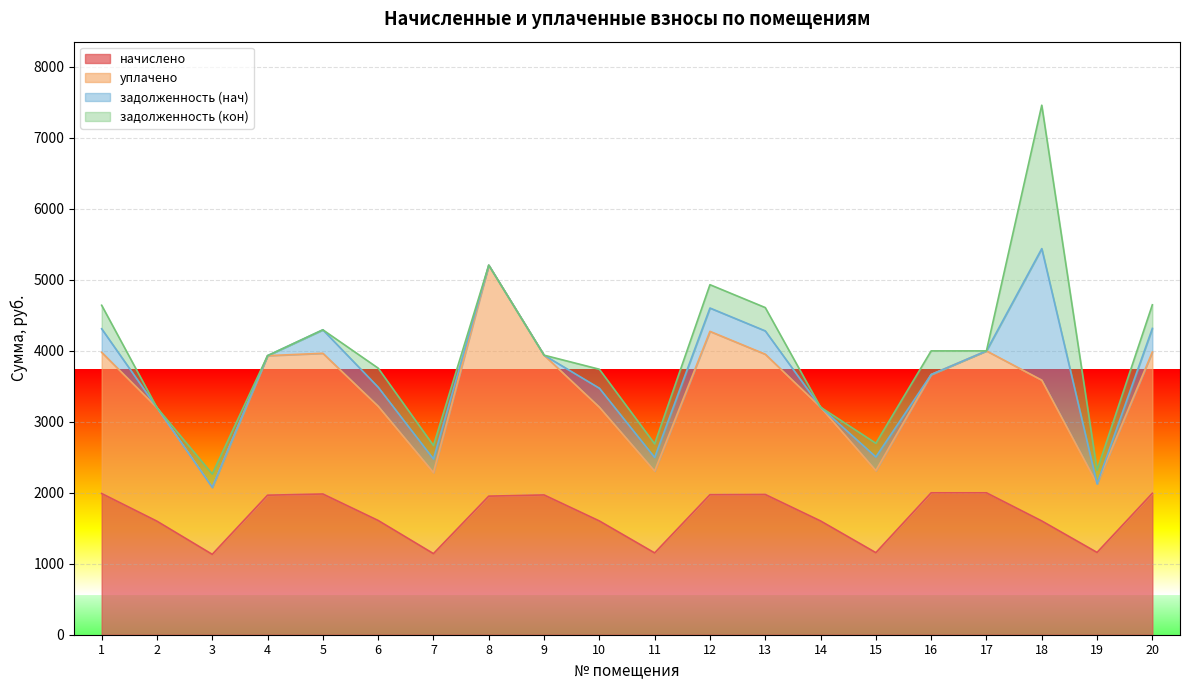

At how many categories does at least one series exceed 233?

20